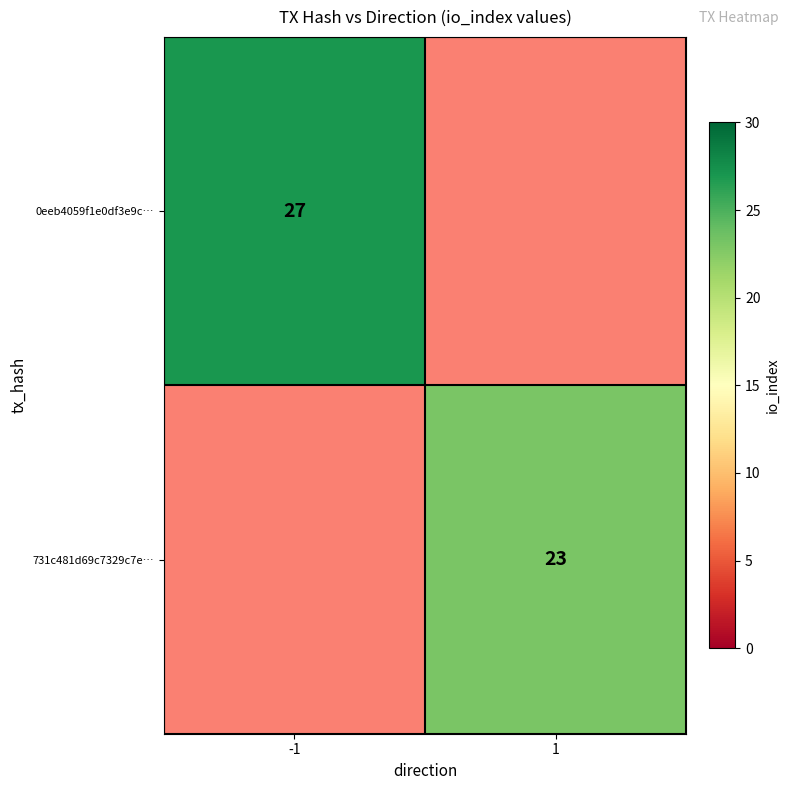

At which category does the chart reach its minimum across all series?

1